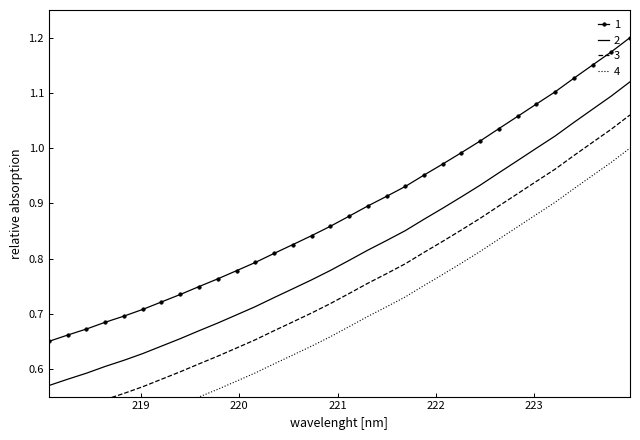

Rank the categories by value from highest to lowest.

223.9802, 223.7895, 223.5987, 223.408, 223.2172, 223.0264, 222.8355, 222.6447, 222.4538, 222.263, 222.0721, 221.8812, 221.6902, 221.4993, 221.3083, 221.1174, 220.9264, 220.7354, 220.5444, 220.3533, 220.1623, 219.9712, 219.7801, 219.589, 219.3979, 219.2067, 219.0156, 218.8244, 218.6332, 218.442, 218.2508, 218.0596